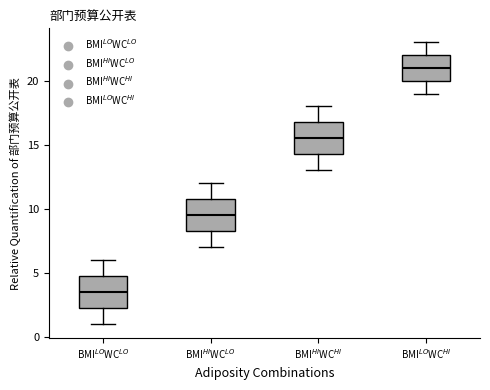

Reading left to right, read every box against the y-axis: the position of its median line, the range the box covers, and the ends of its whiskers. The values are not printed on the chart, so give them approximately, as read against the axis.

BMI$^{LO}$WC$^{LO}$: median 3.5, box 2.5 to 5.0, whiskers 1.0 to 6.0
BMI$^{HI}$WC$^{LO}$: median 9.5, box 8.5 to 11.0, whiskers 7.0 to 12.0
BMI$^{HI}$WC$^{HI}$: median 15.5, box 14.5 to 17.0, whiskers 13.0 to 18.0
BMI$^{LO}$WC$^{HI}$: median 21.0, box 20.0 to 22.0, whiskers 19.0 to 23.0